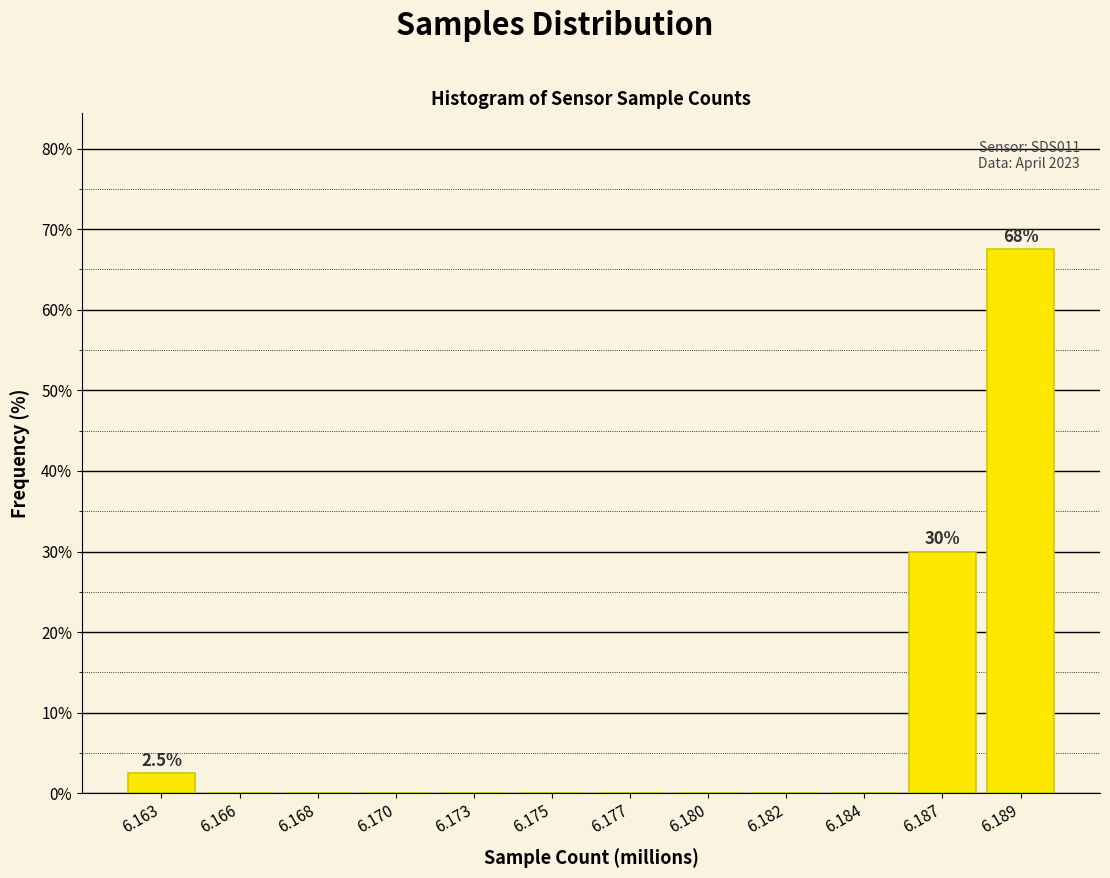

Reading left to right, list all the values displayed in this chart.

6.163=2.5	6.166=0.0	6.168=0.0	6.170=0.0	6.173=0.0	6.175=0.0	6.177=0.0	6.180=0.0	6.182=0.0	6.184=0.0	6.187=30.0	6.189=67.5